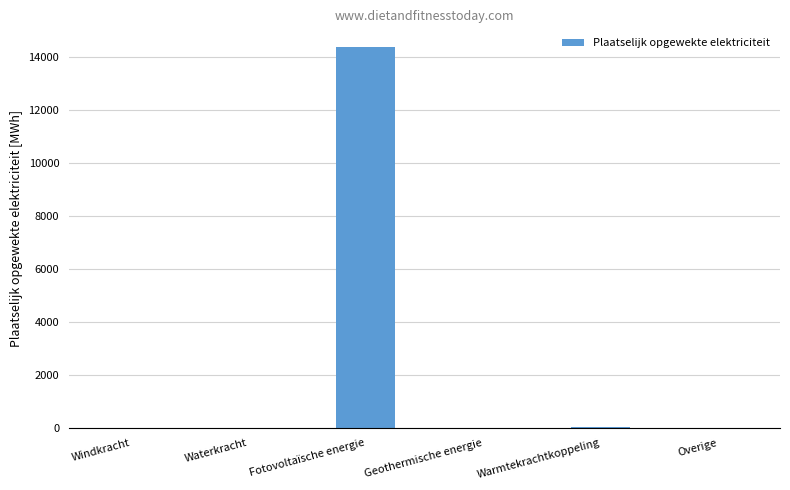

What is the sum of all values?

14418.3